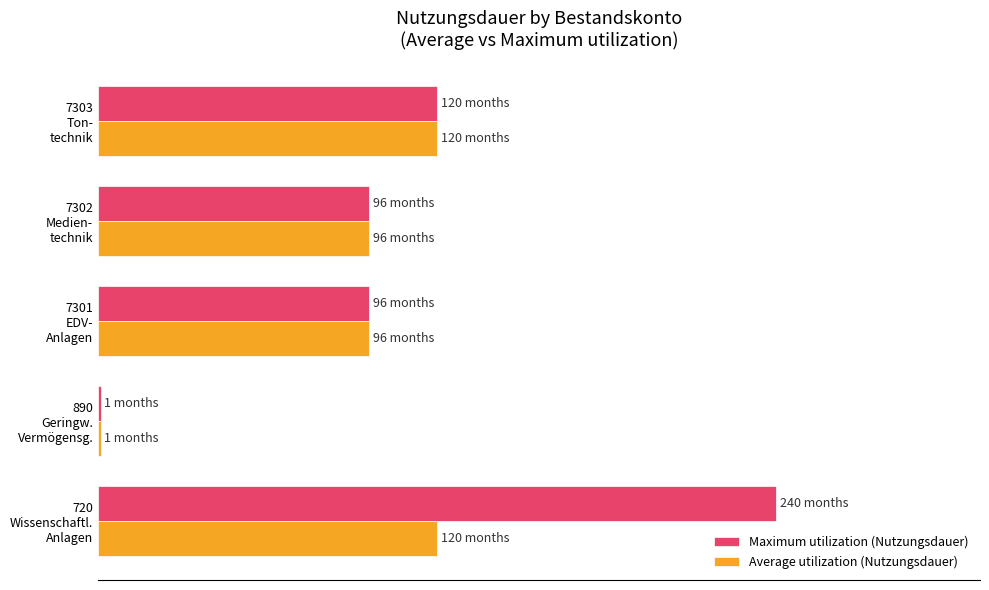

What are all the series names shown in the legend?

Maximum utilization (Nutzungsdauer), Average utilization (Nutzungsdauer)